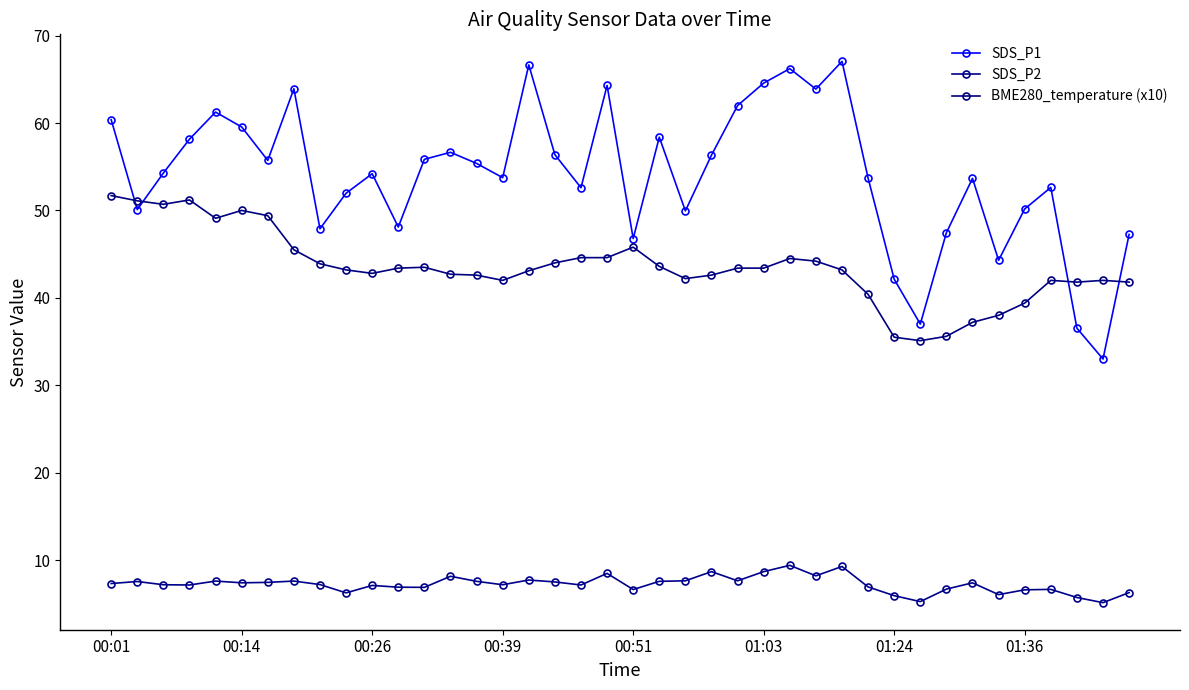

What is the value of the SDS_P1 point at the 3rd from the left?

54.3